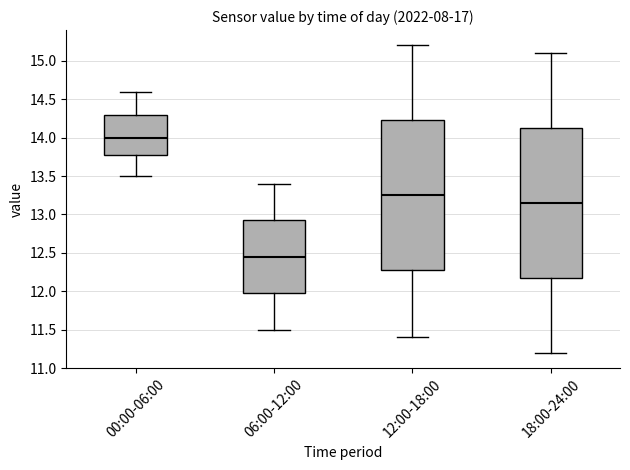

Which box's median line is the highest?

00:00-06:00